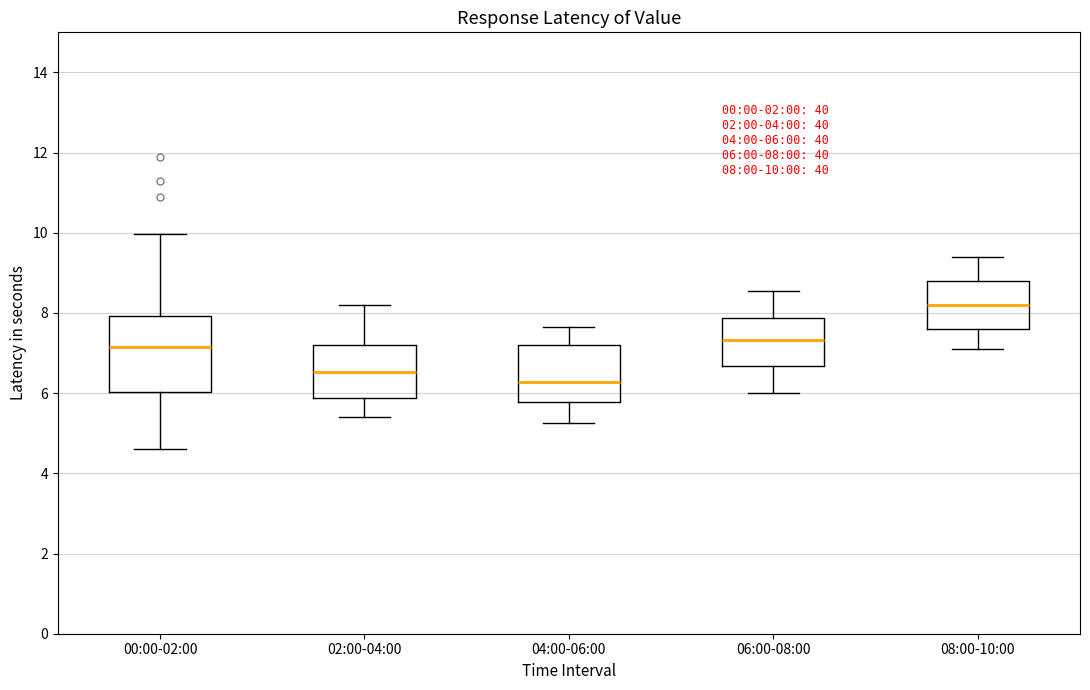

Which box's median line is the lowest?

04:00-06:00